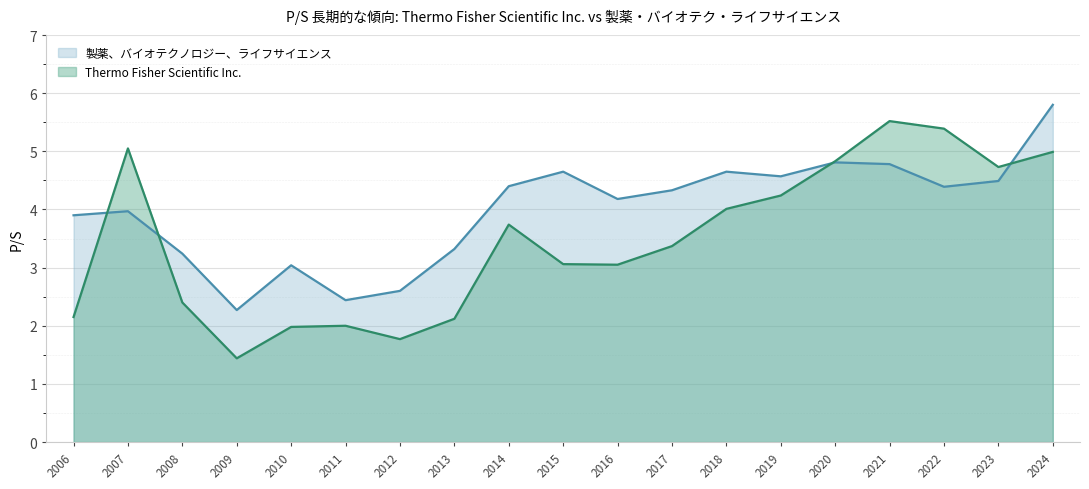

How many interior local valleys does the Thermo Fisher Scientific Inc. series have?

4